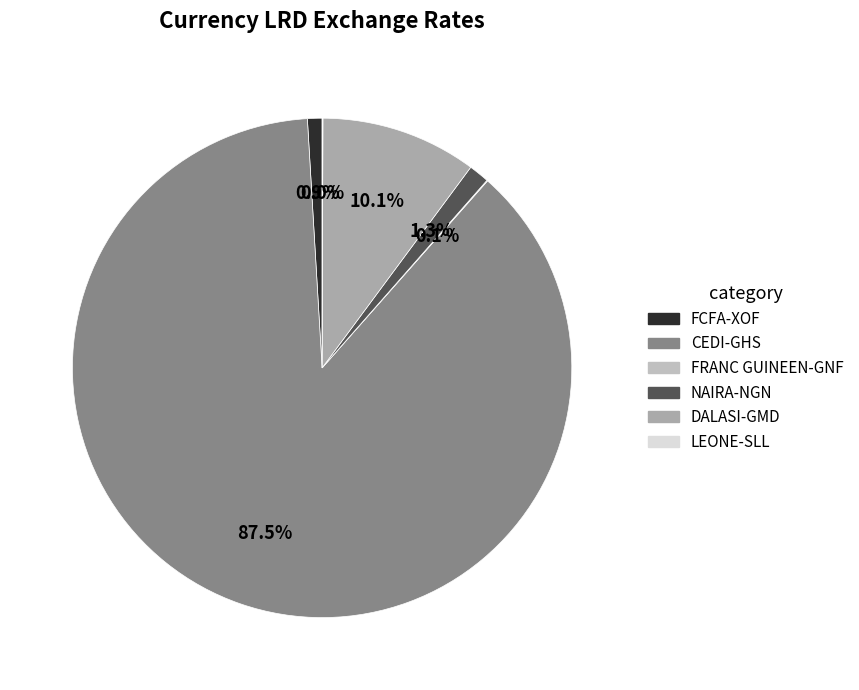

What is the smallest slice in the pie chart?

LEONE-SLL